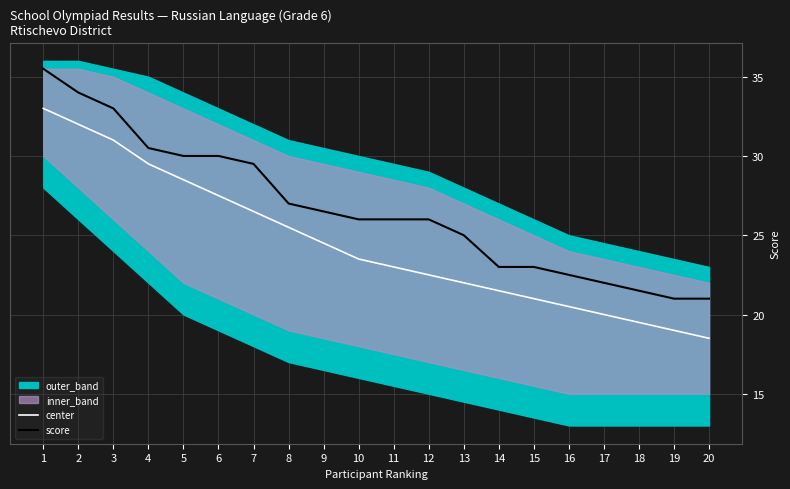

What is the maximum value for score?

35.5